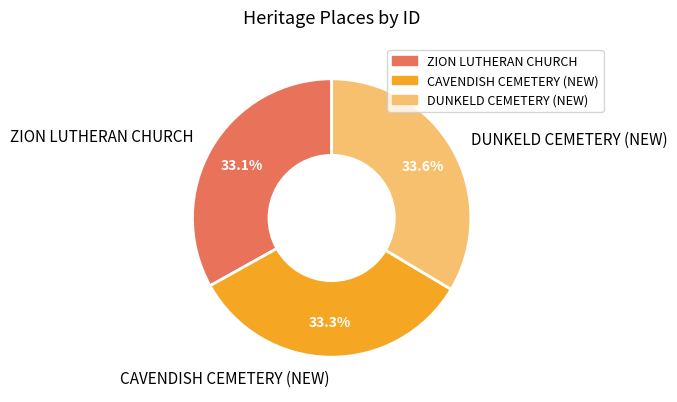

How many segments does this pie chart have?

3